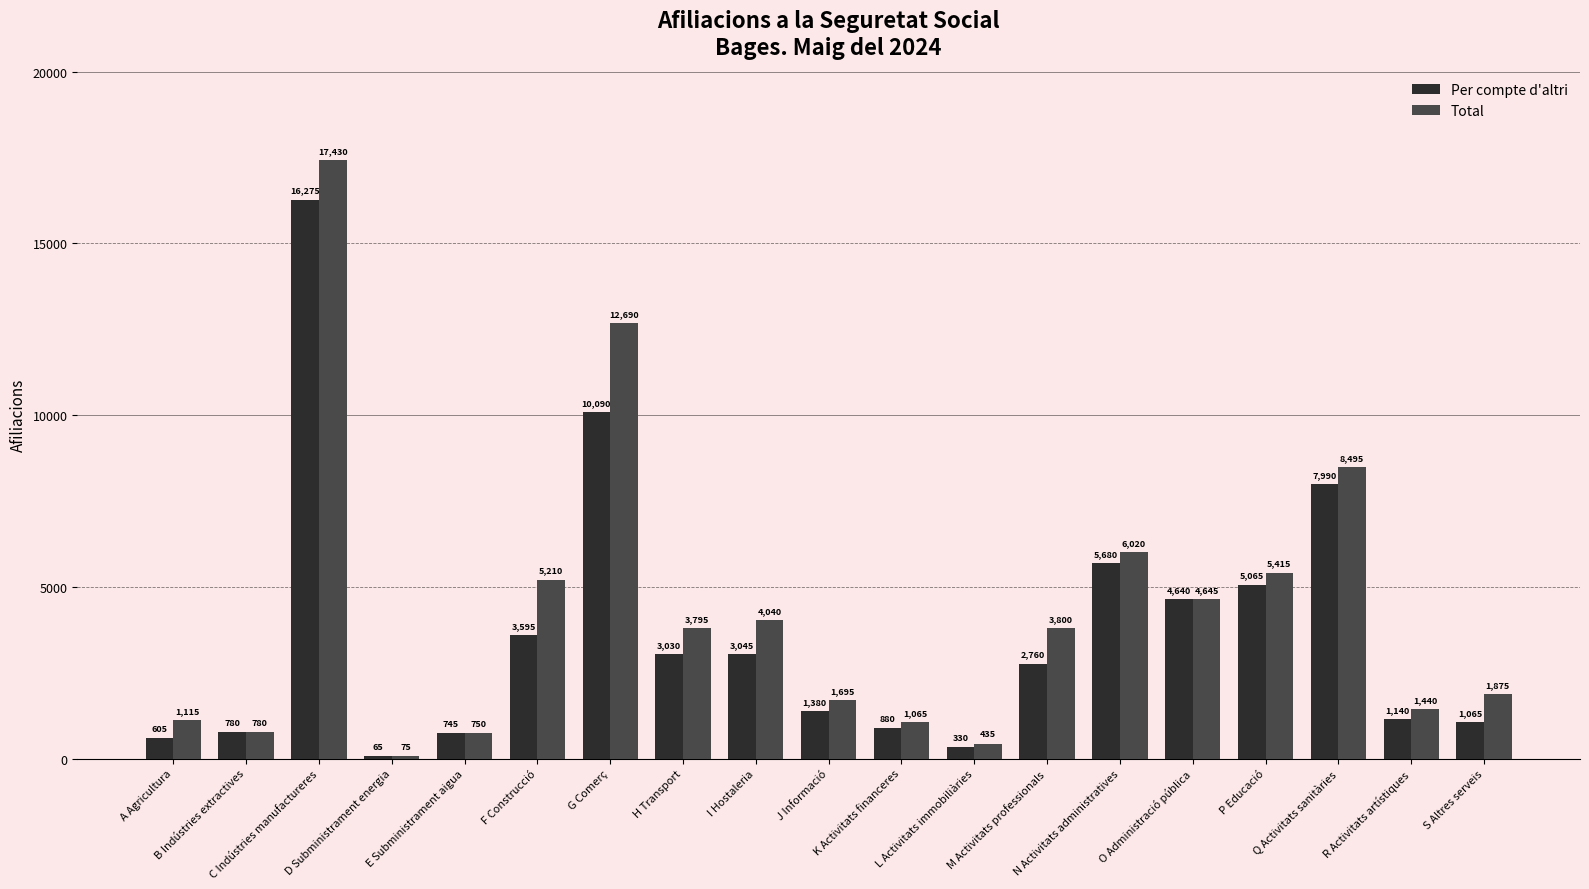

What is the total value across all series at E Subministrament aigua?

1495